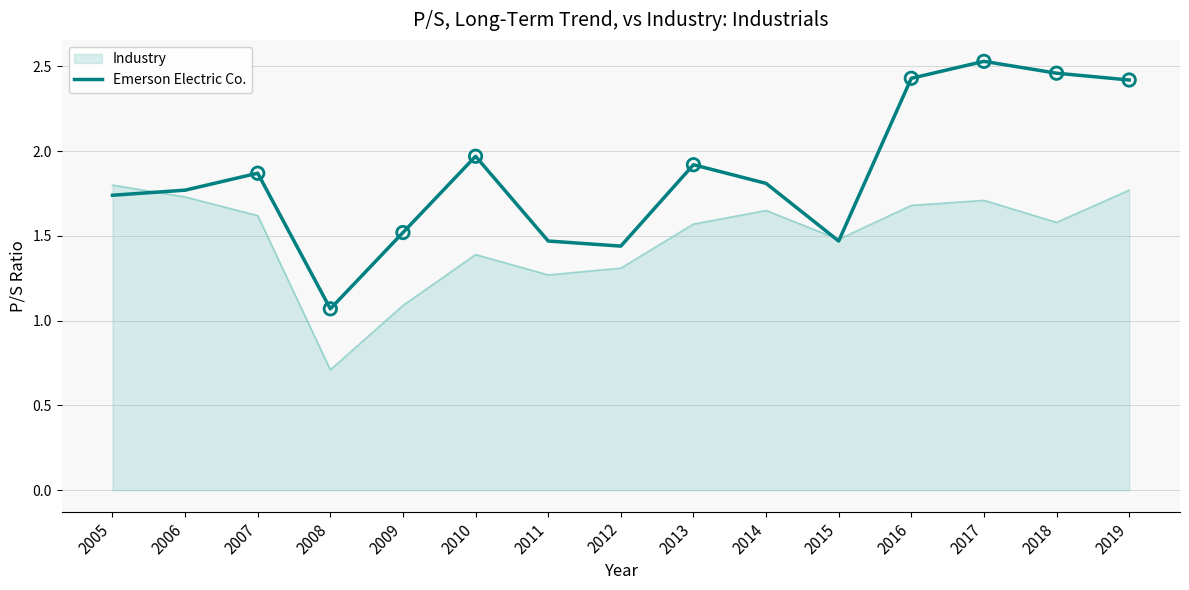

Which series has the widest spread of values?

Emerson Electric Co.